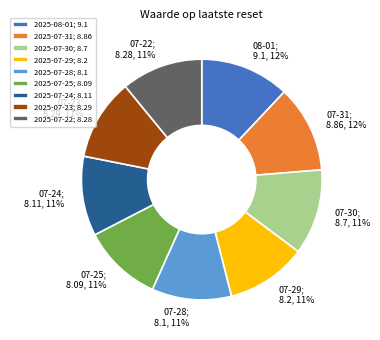

True or false: 07-30; 8.7, 11% accounts for 11% of the total.

True